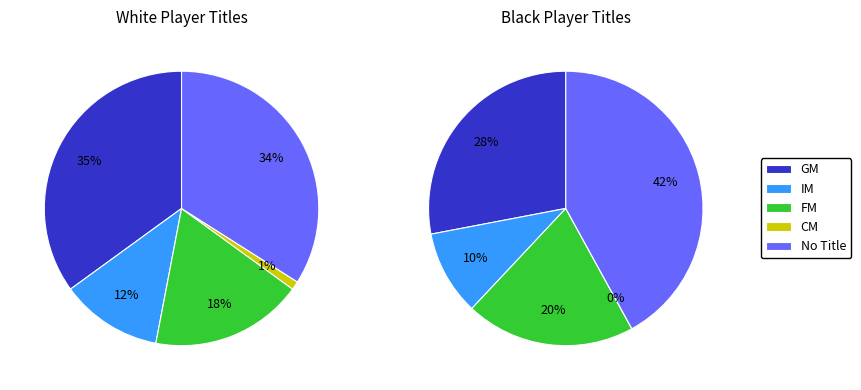

To the nearest percent, what percentage of the pie is FM?

18%